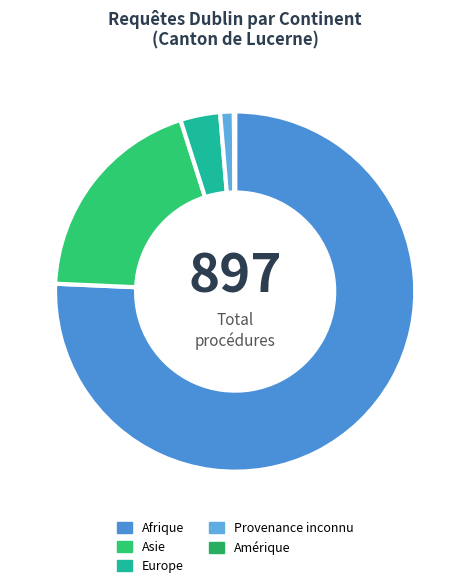

Which category has the biggest portion of the pie?

Afrique